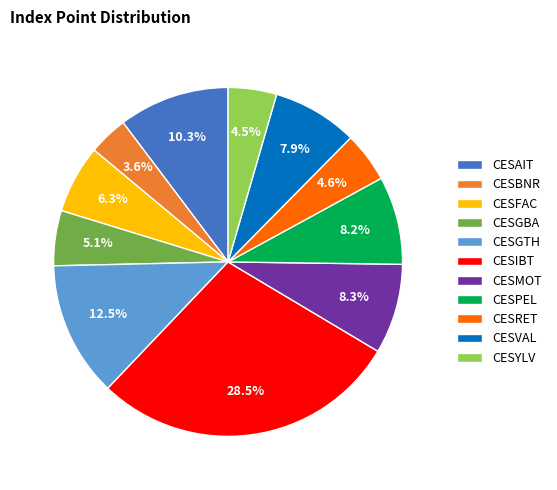

To the nearest percent, what is the difference between the largest and smallest slice percentages?

25%